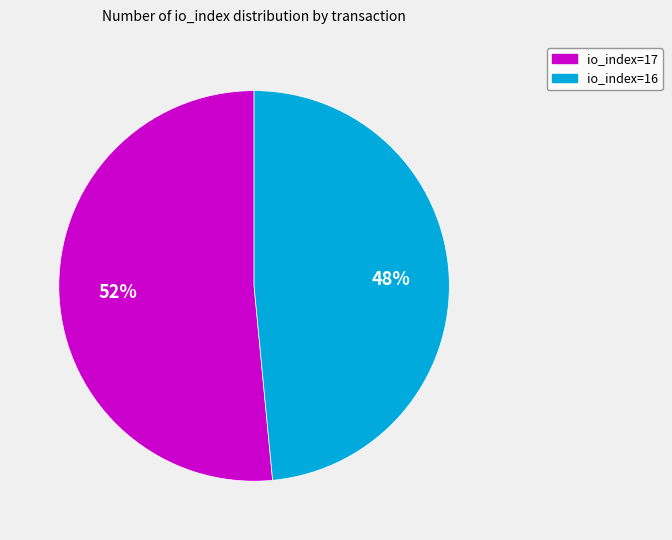

Which slice is the largest?

io_index=17